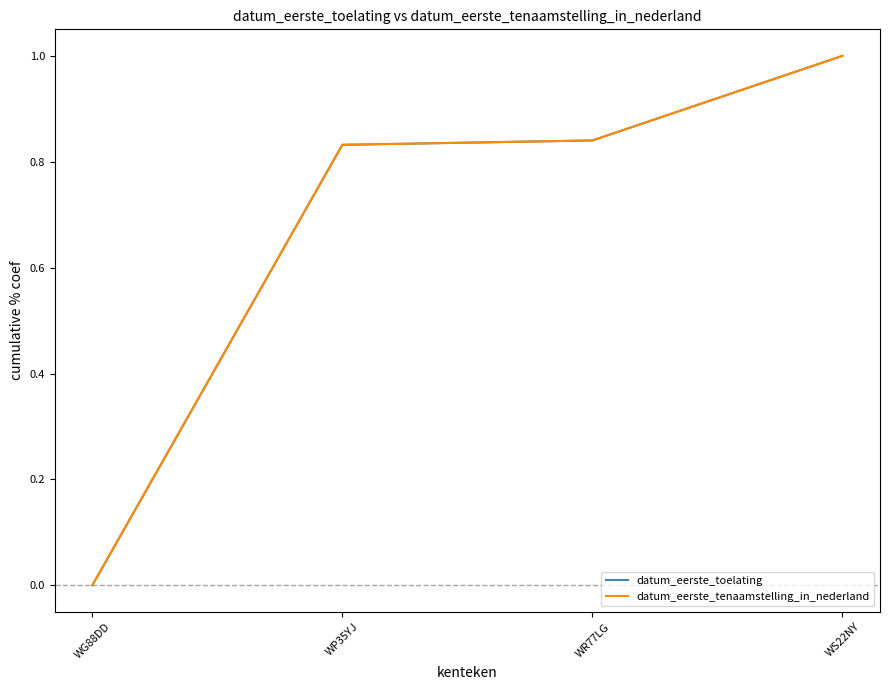

Does the chart have visible grid lines?

No